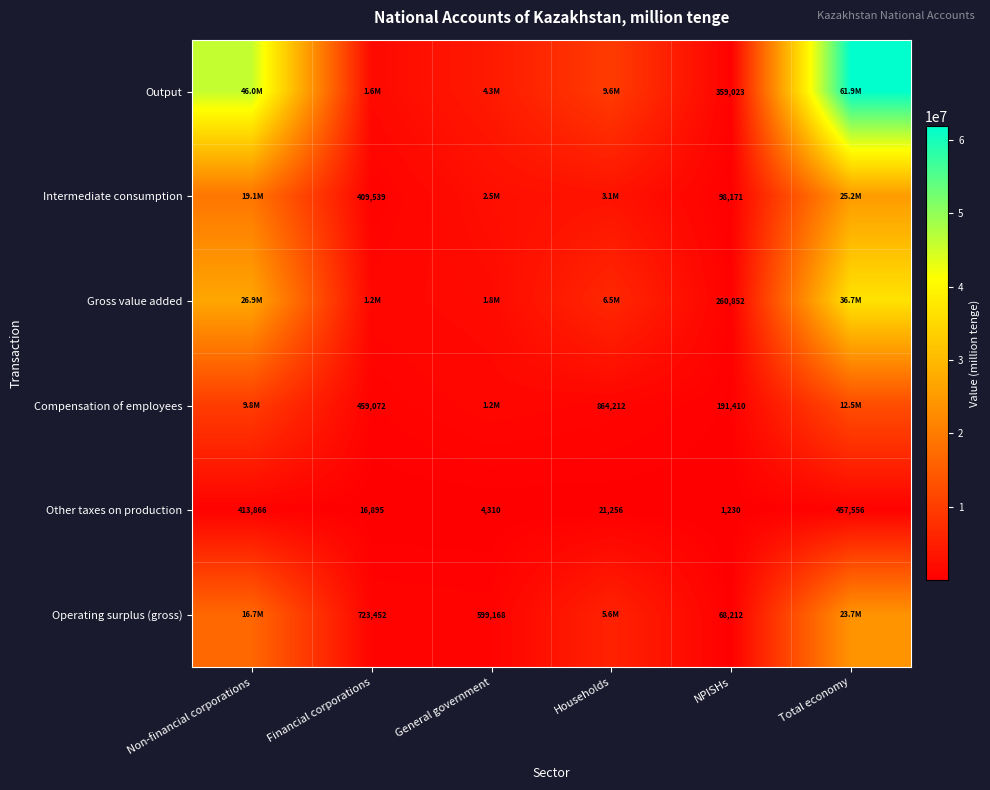

Rank the series at NPISHs from highest to lowest value.

Output, Gross value added, Compensation of employees, Intermediate consumption, Operating surplus (gross), Other taxes on production